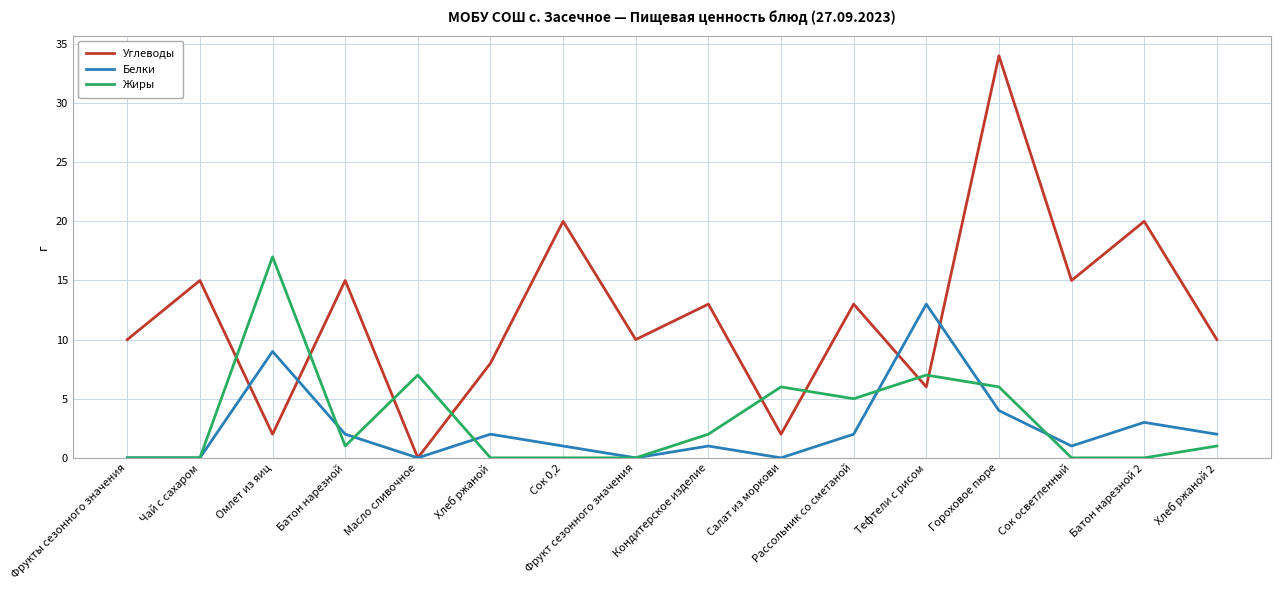

Which series has the largest total across all categories?

Углеводы